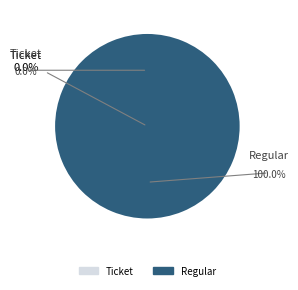

True or false: Regular accounts for 99% of the total.

False